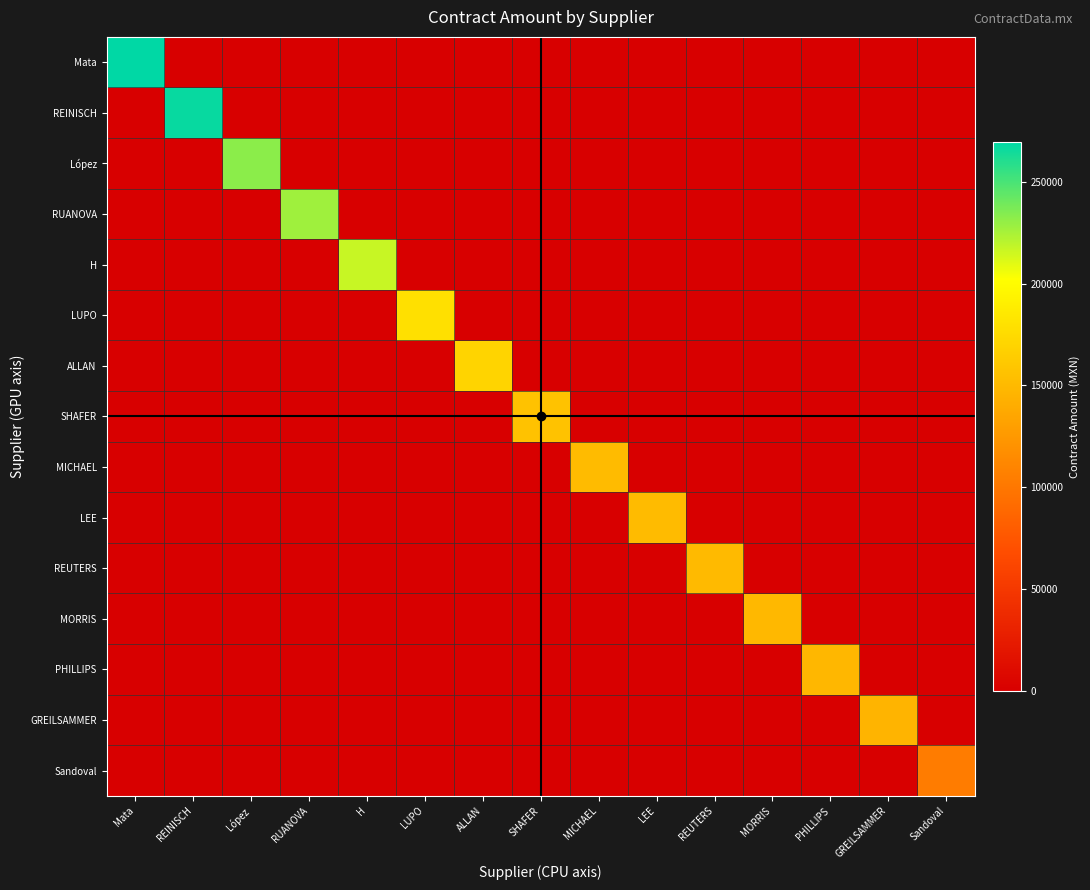

Between MORRIS and Sandoval, which is larger?

MORRIS